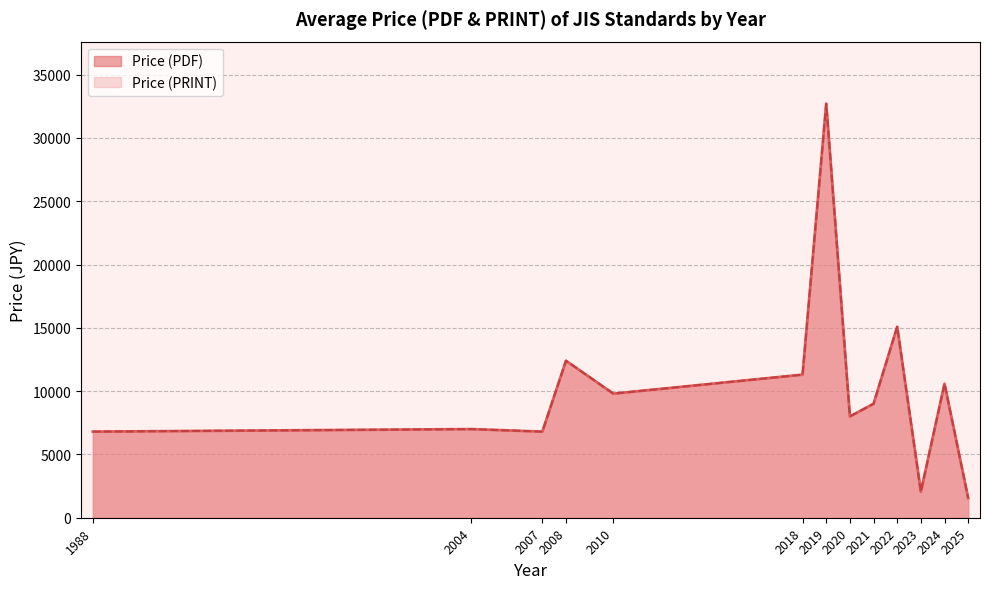

Which series has the widest spread of values?

Price (PDF)